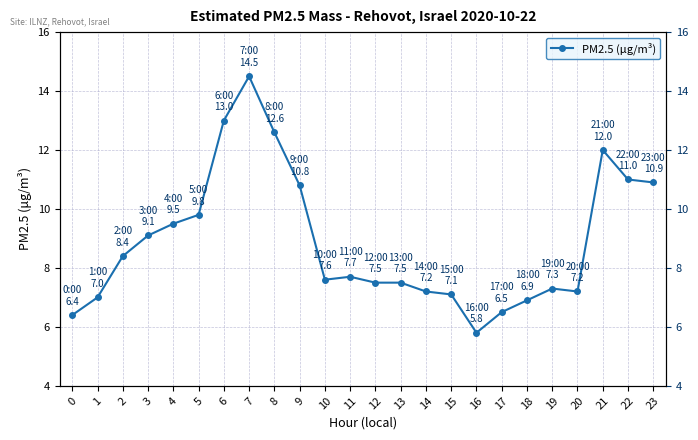

Is it true that the value at 0 is 4.1?

False